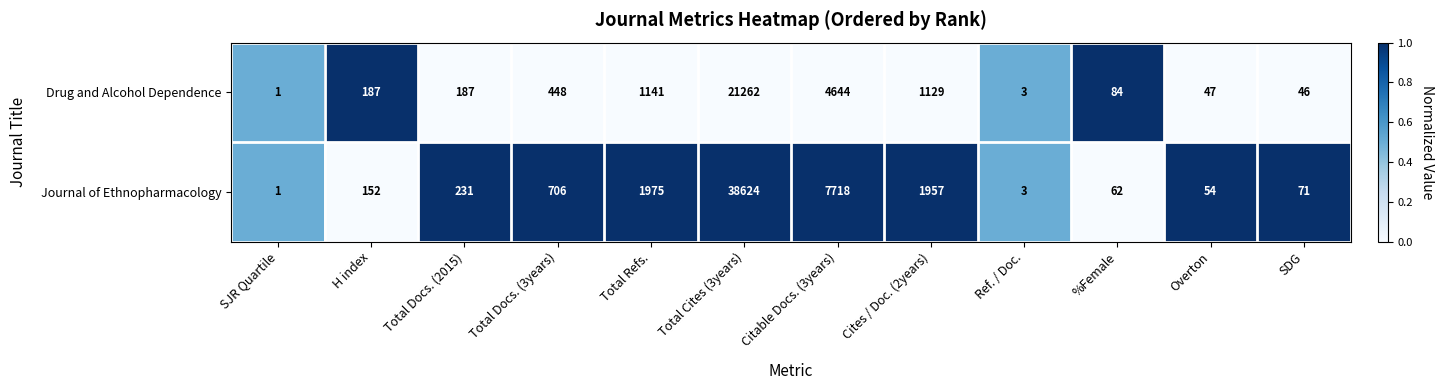

What is the total value across all series at SDG?

117